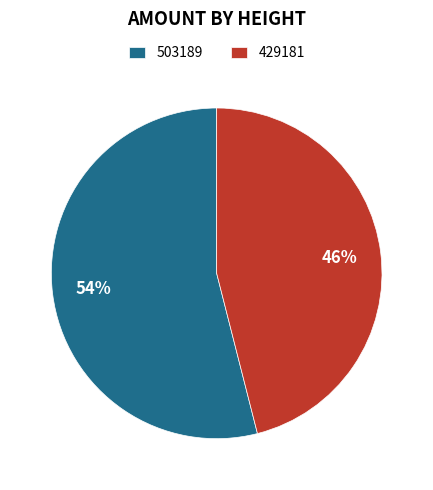

Do 429181 and 503189 together represent more than half of the pie?

Yes